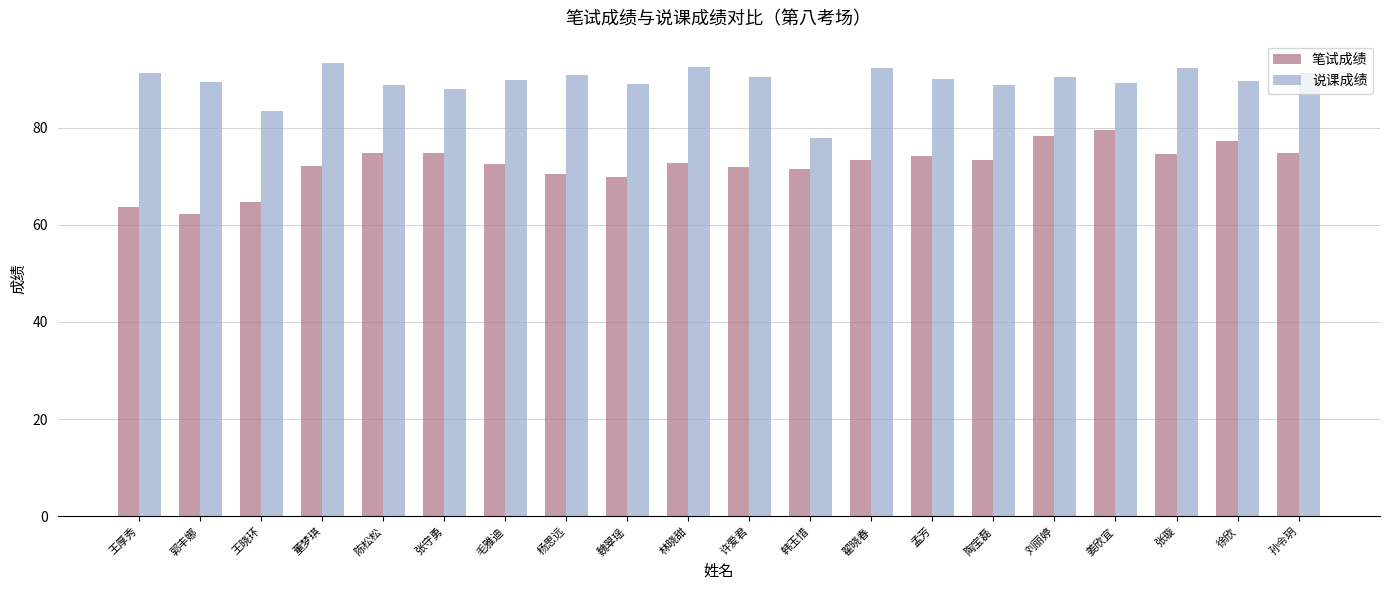

At how many categories does at least one series exceed 70?

20